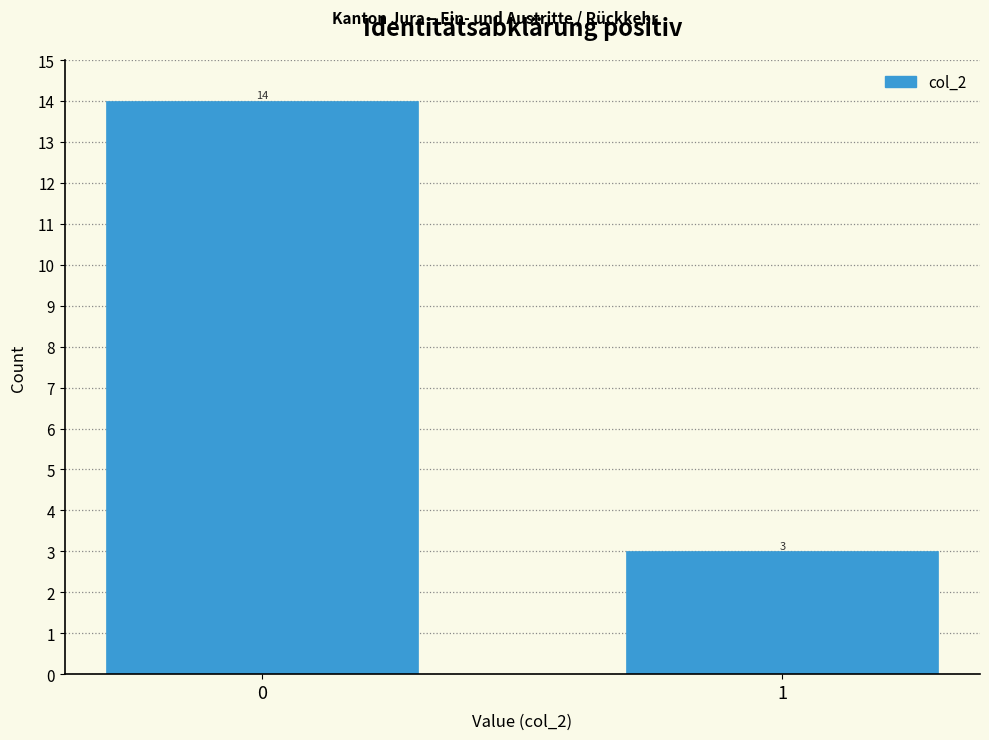

Reading left to right, what are all the values shown in this chart?

14	3